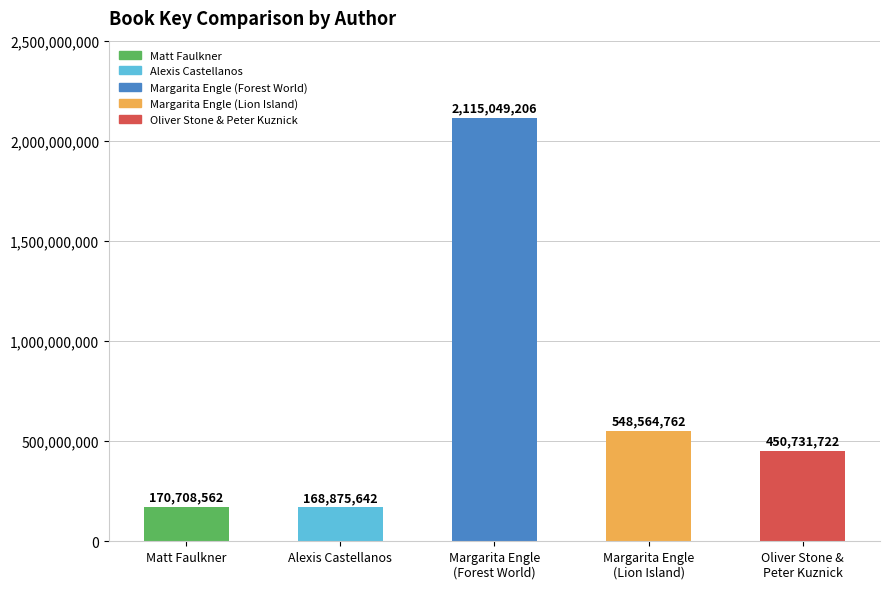

What is the sum of all values?

3453929894